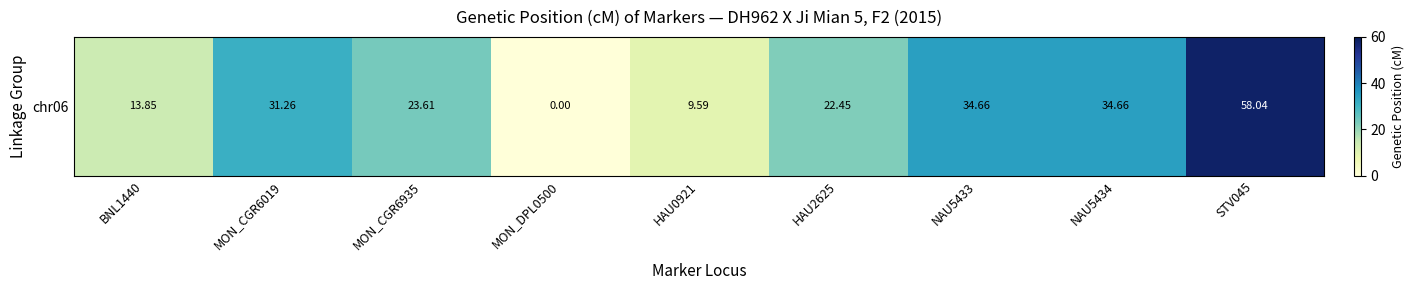

Rank the categories by value from lowest to highest.

MON_DPL0500, HAU0921, BNL1440, HAU2625, MON_CGR6935, MON_CGR6019, NAU5433, NAU5434, STV045